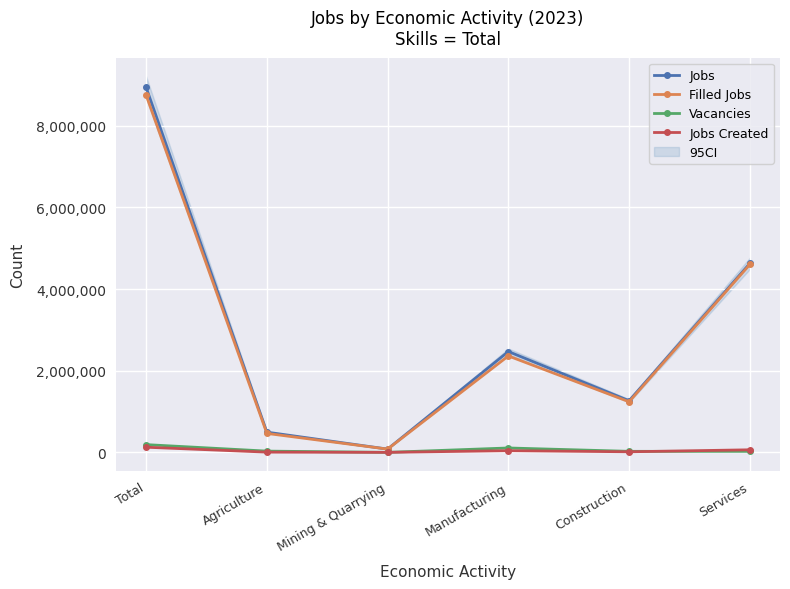

Does the chart display data point markers on the line(s)?

Yes